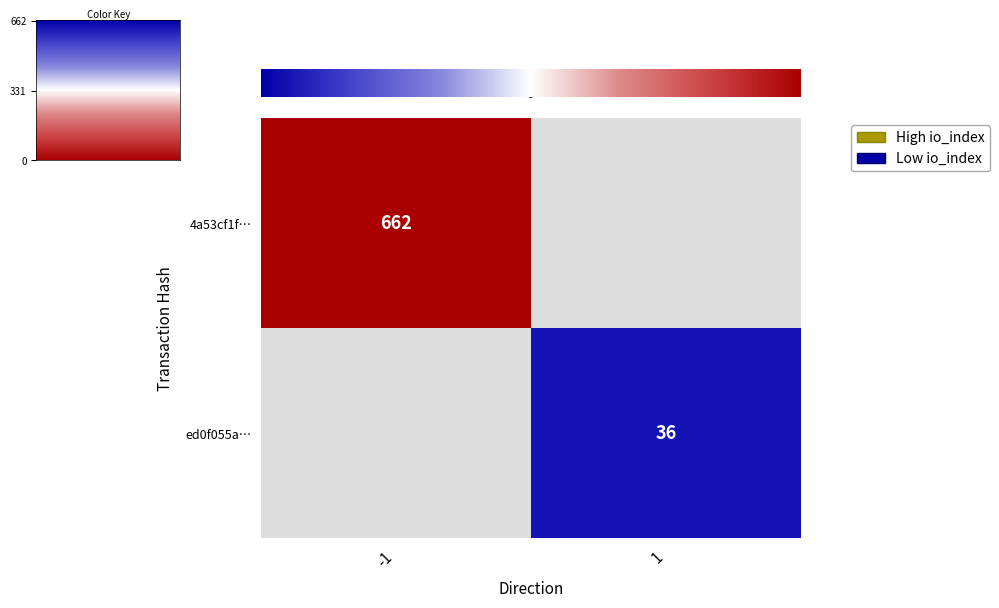

At how many categories does at least one series exceed 463?

1